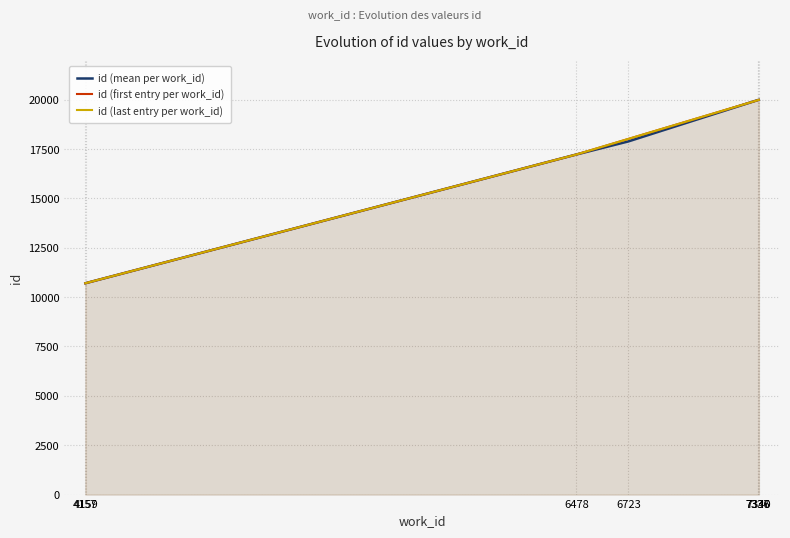

List the labels in order of value, largest first.

7340, 7337, 7336, 6723, 6478, 4159, 4157, 4157, 4157, 4157